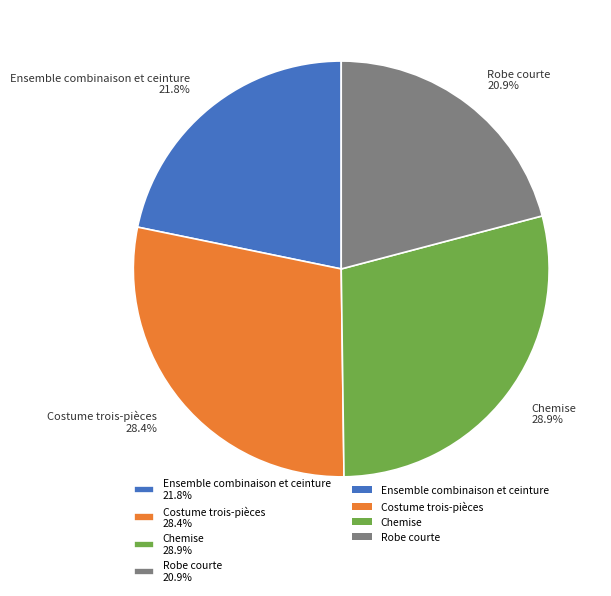

Is there any slice that represents more than half of the pie?

No